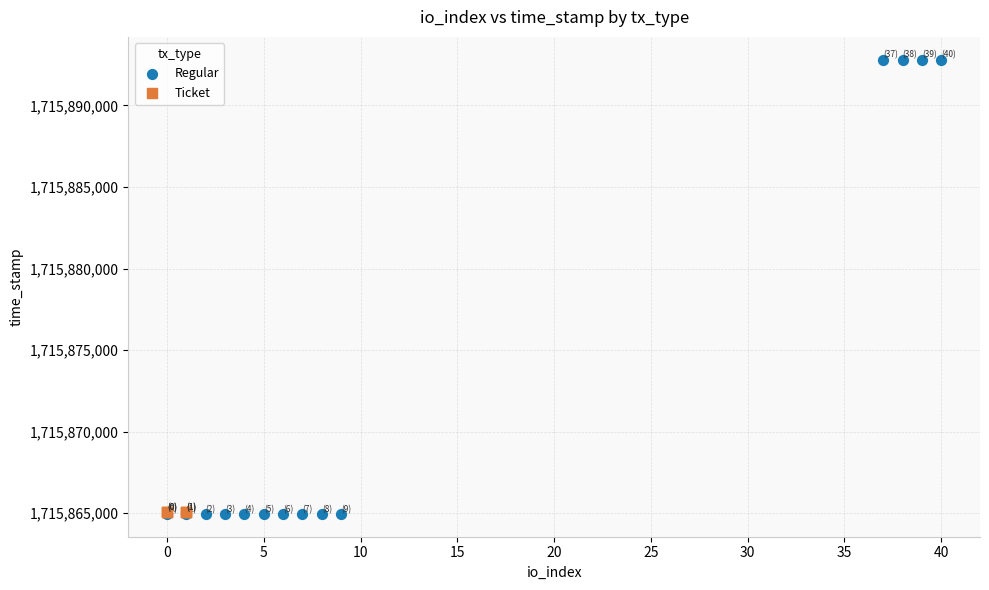

Which series contains the highest Y value?

Regular